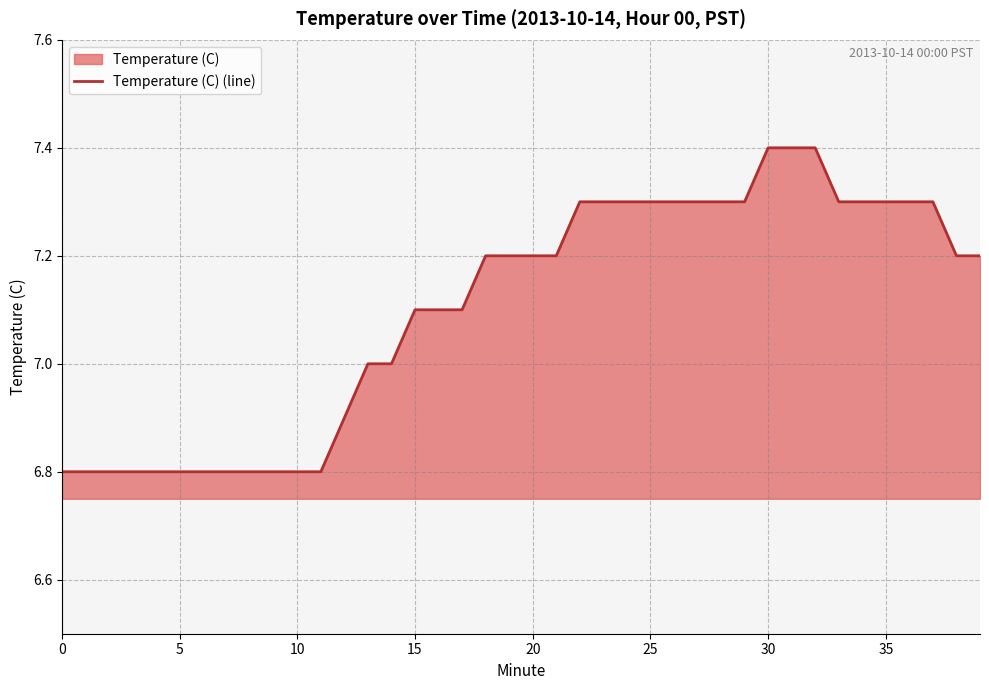

What is the minimum value shown in the chart?

6.8